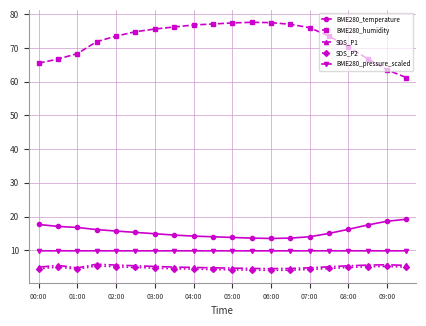

Which series has the largest range (max minus min)?

BME280_humidity